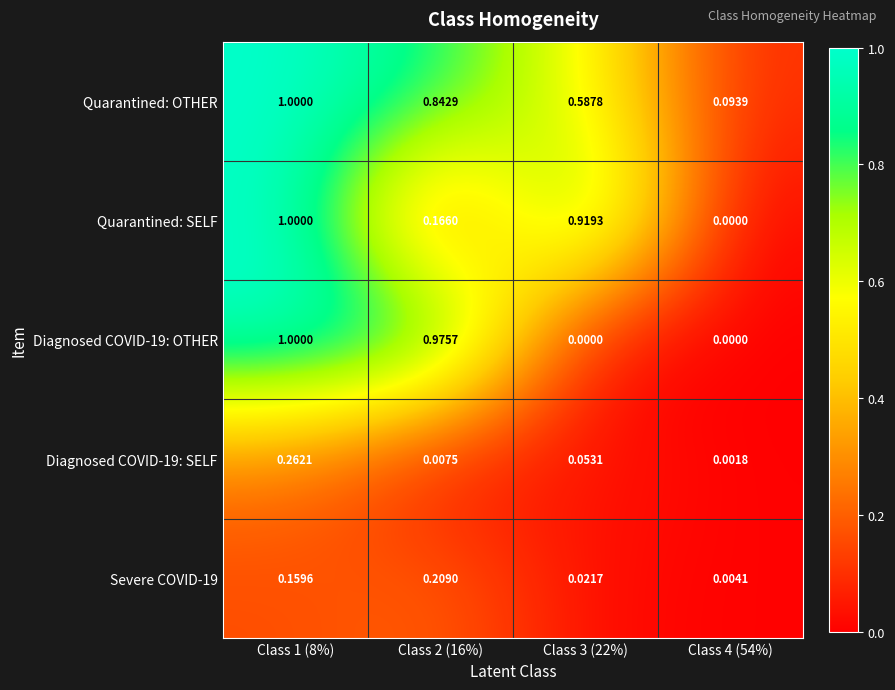

Is the value of Diagnosed COVID-19: SELF at Class 3 (22%) greater than the value of Quarantined: SELF at Class 1 (8%)?

No